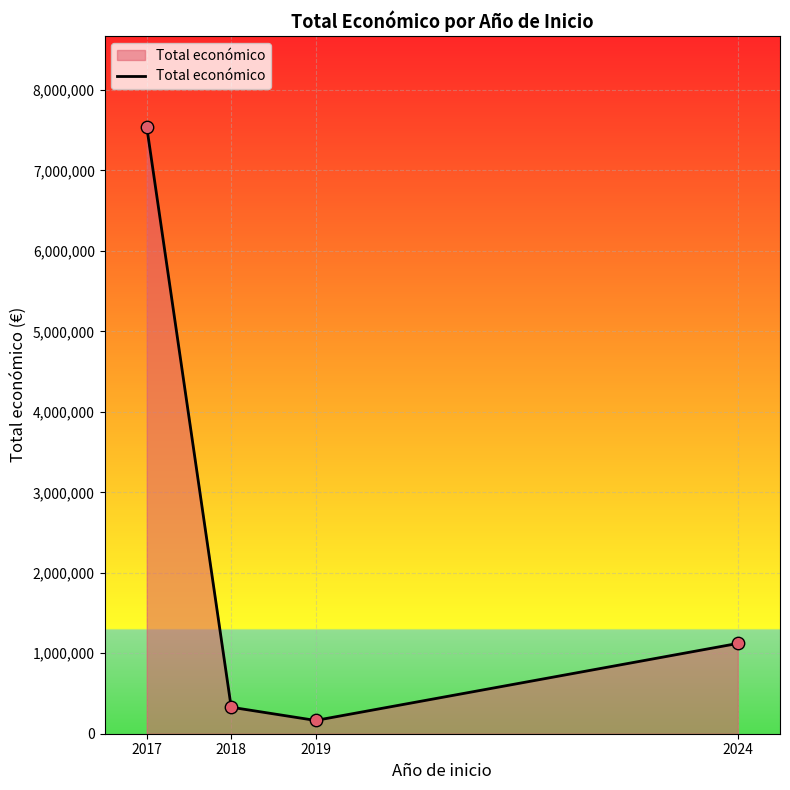

Between 2017 and 2024, which is larger?

2017